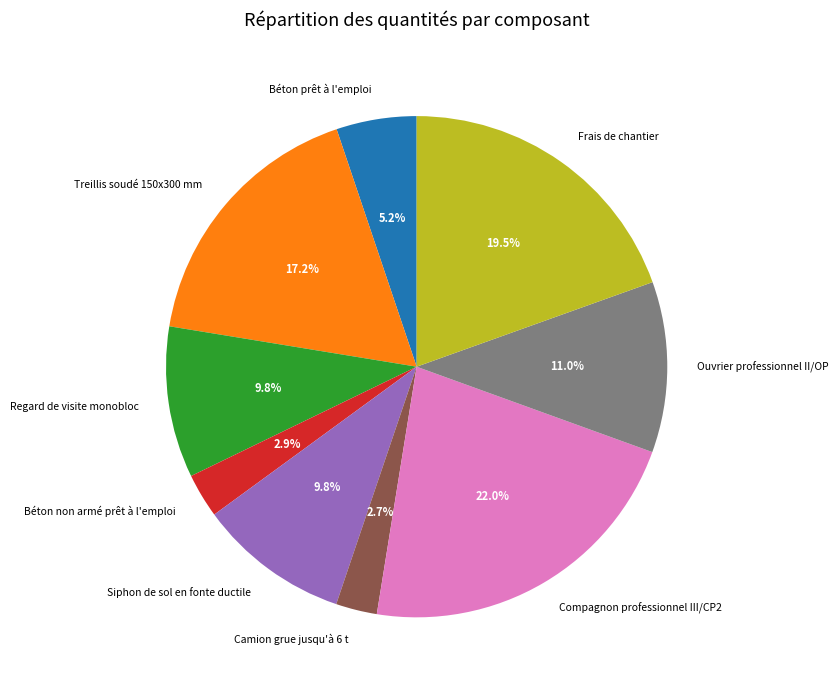

What portion of the pie excludes Ouvrier professionnel II/OP?

89.0%